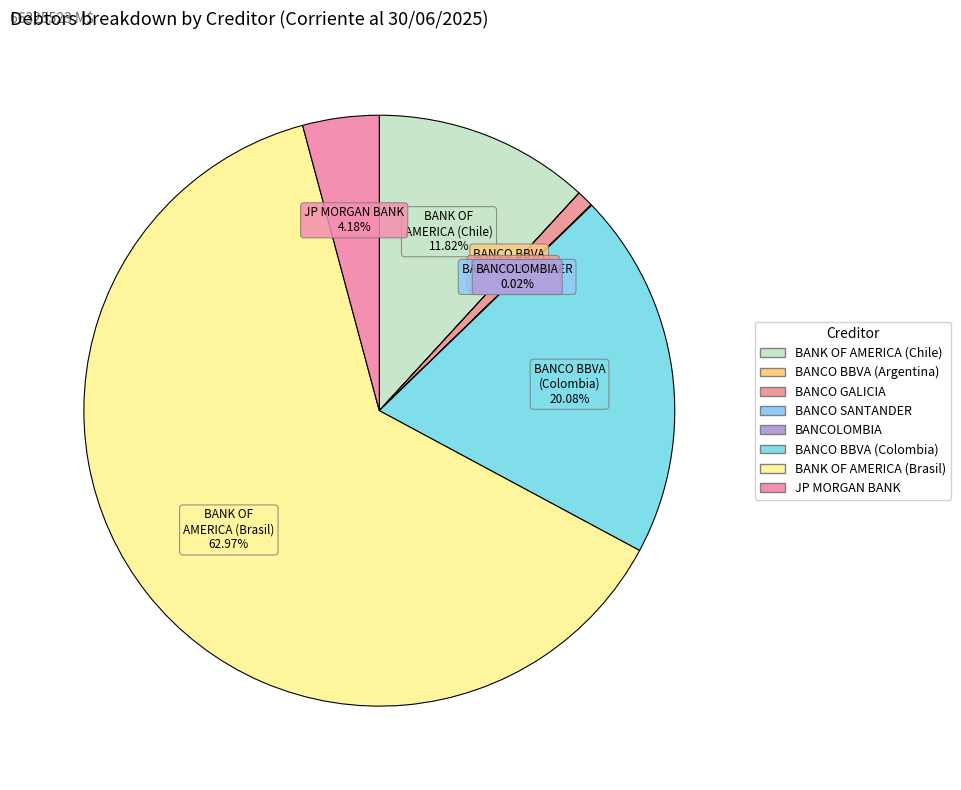

Count the number of slices in the pie.

8